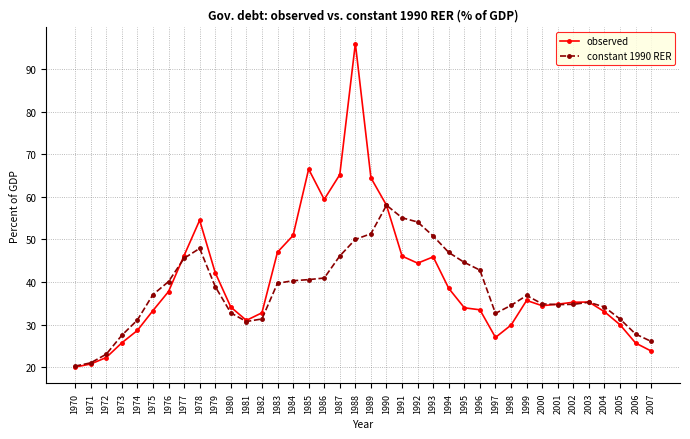

The constant 1990 RER series shows 40.6 at 1985. True or false?

True